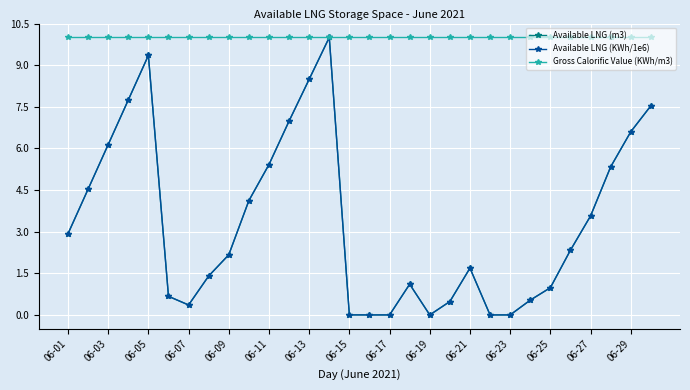

True or false: Available LNG (m3) has more than 1 points higher than both neighbors.

True